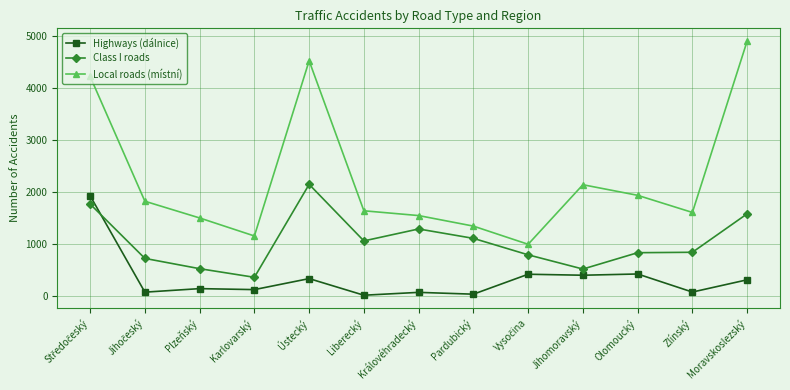

How many categories are shown in the chart?

13